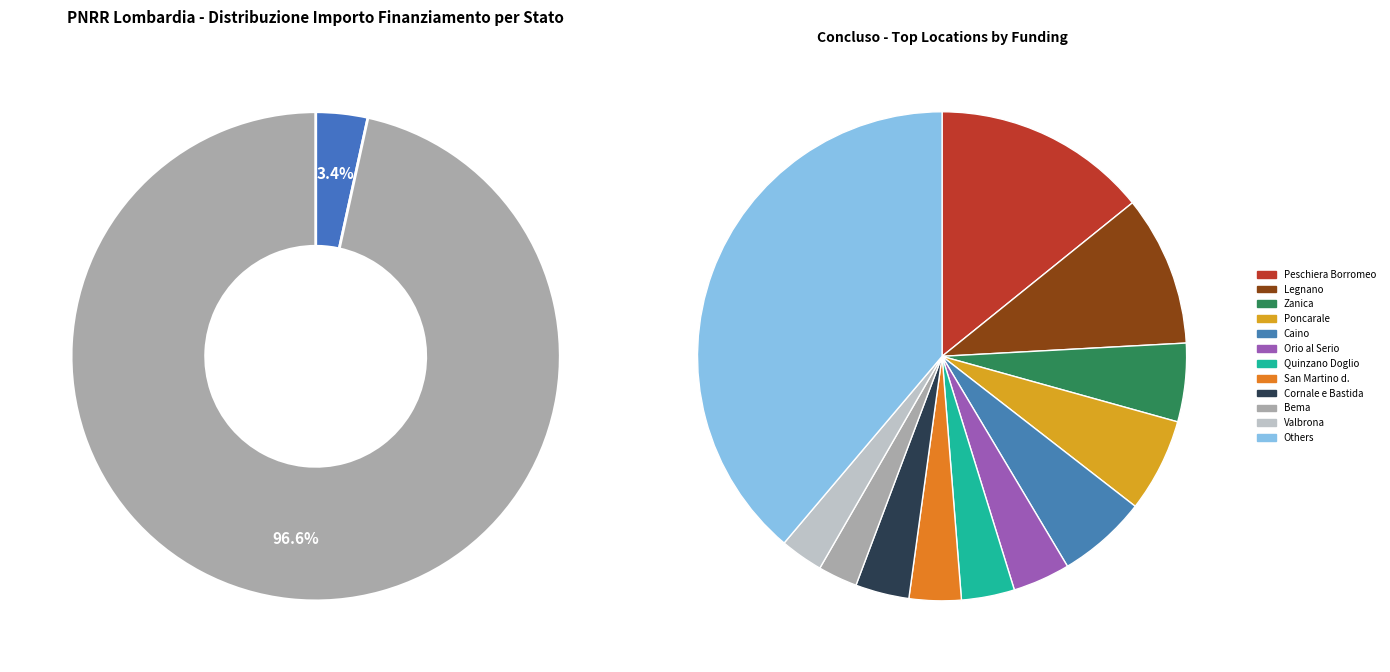

Which category has the smallest portion of the pie?

Concluso